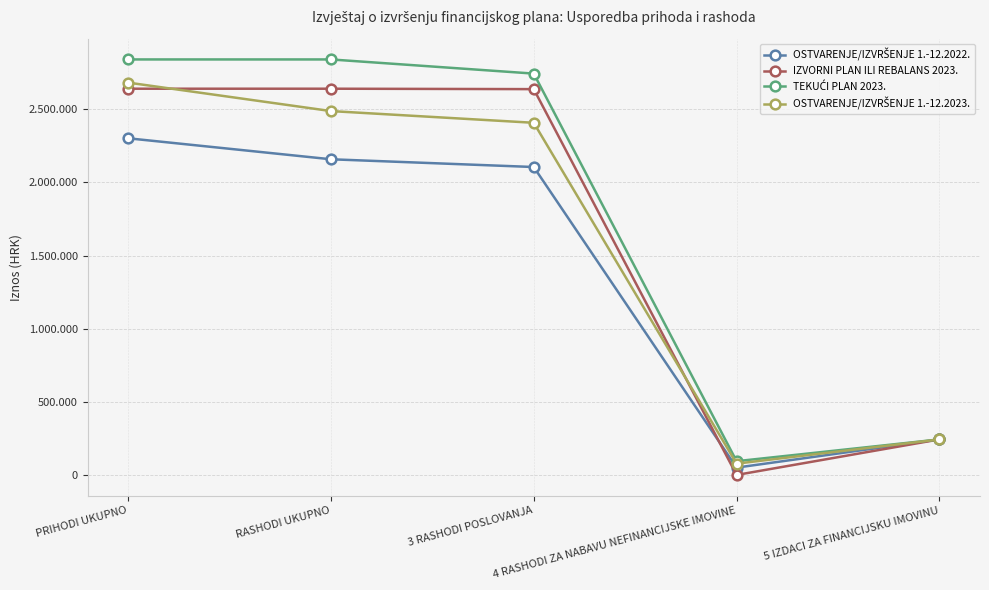

What is the maximum value shown in the chart?

2838966.0